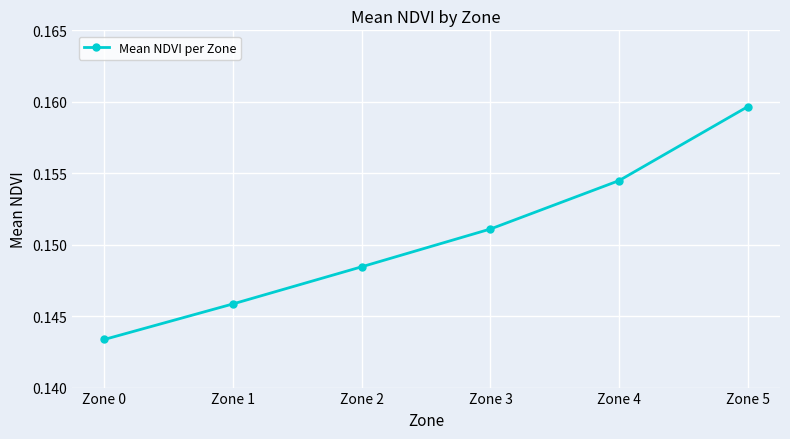

Count the values in the range 0 to 1.

6